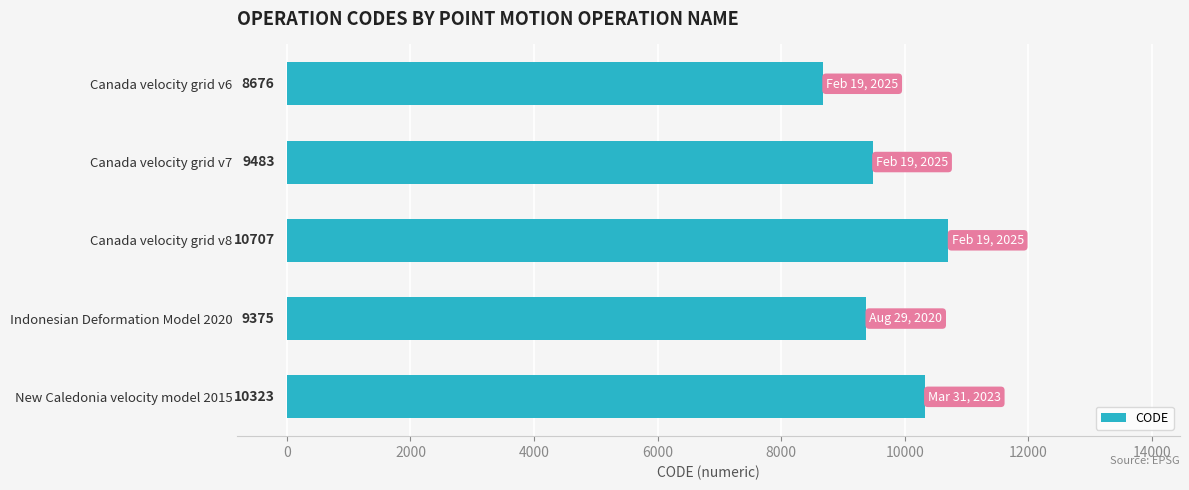

Reading top to bottom, transcribe all the data shown in this chart.

Canada velocity grid v6=8676	Canada velocity grid v7=9483	Canada velocity grid v8=10707	Indonesian Deformation Model 2020=9375	New Caledonia velocity model 2015=10323